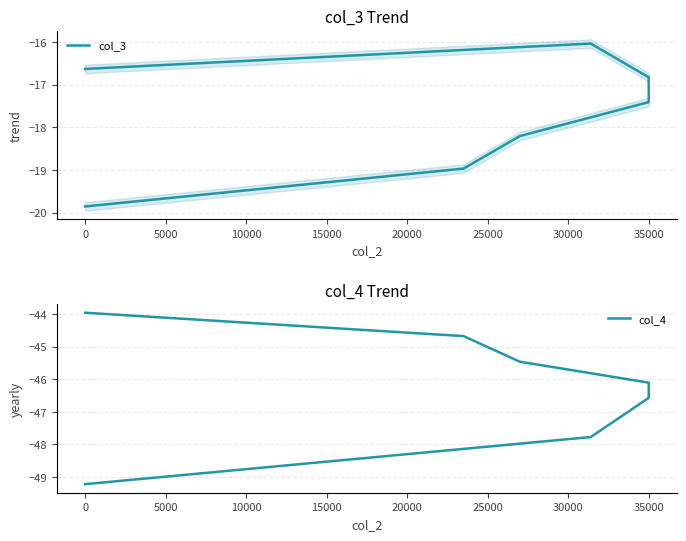

What are all the series names shown in the legend?

col_3, col_4